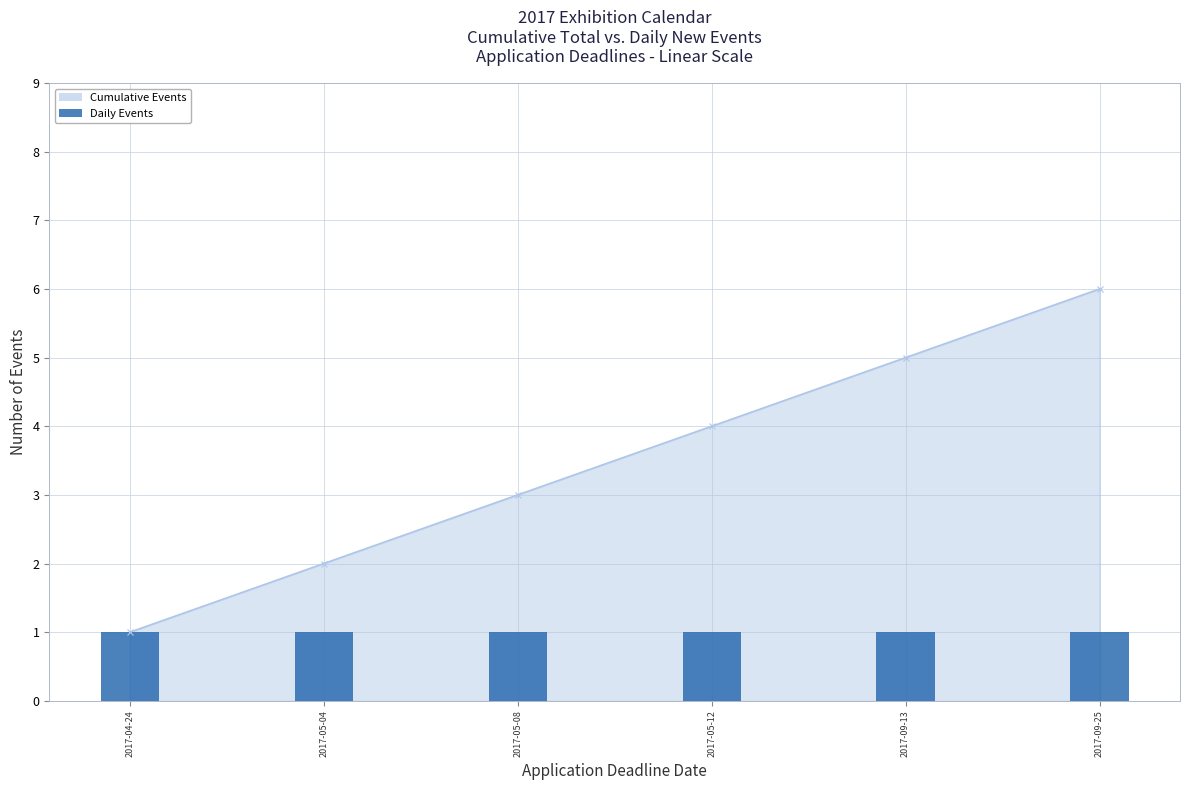

List the labels in order of value, largest first.

2017-09-25, 2017-09-13, 2017-05-12, 2017-05-08, 2017-05-04, 2017-04-24